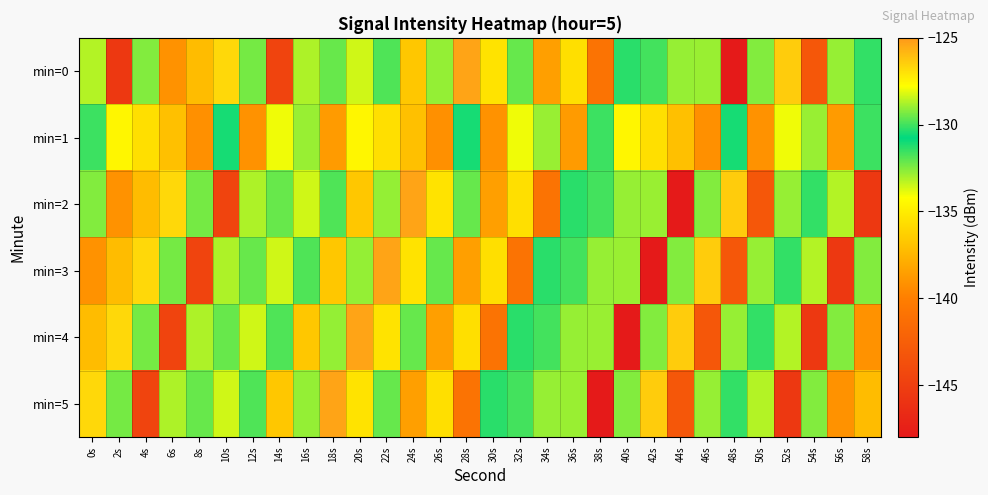

Between 46s and 16s, which is larger?

46s